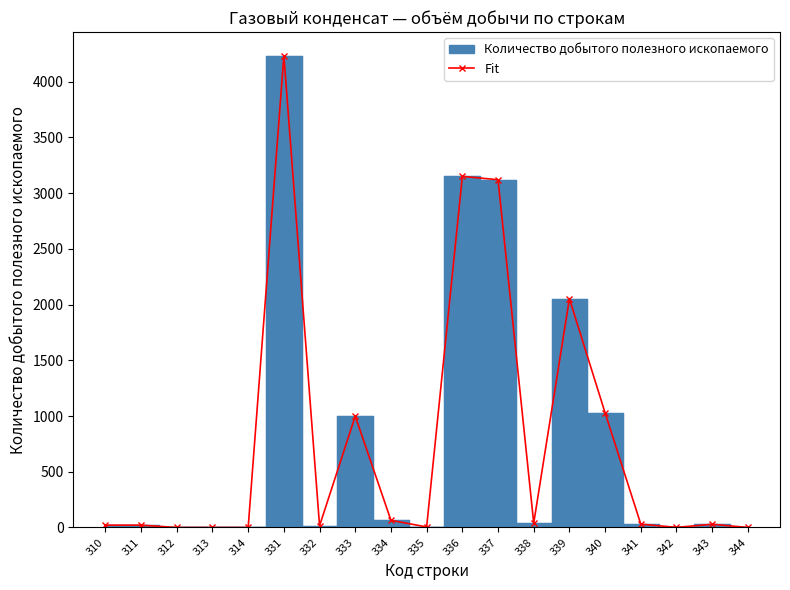

Which has a higher value, 334 or 331?

331